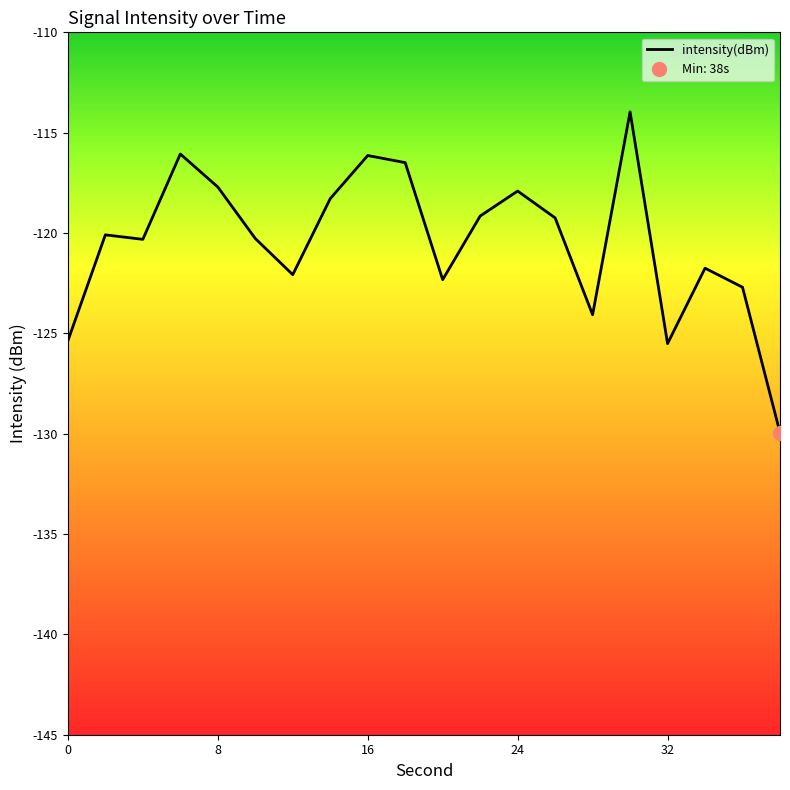

How many interior local peaks (higher than both neighbors) does the data have?

6